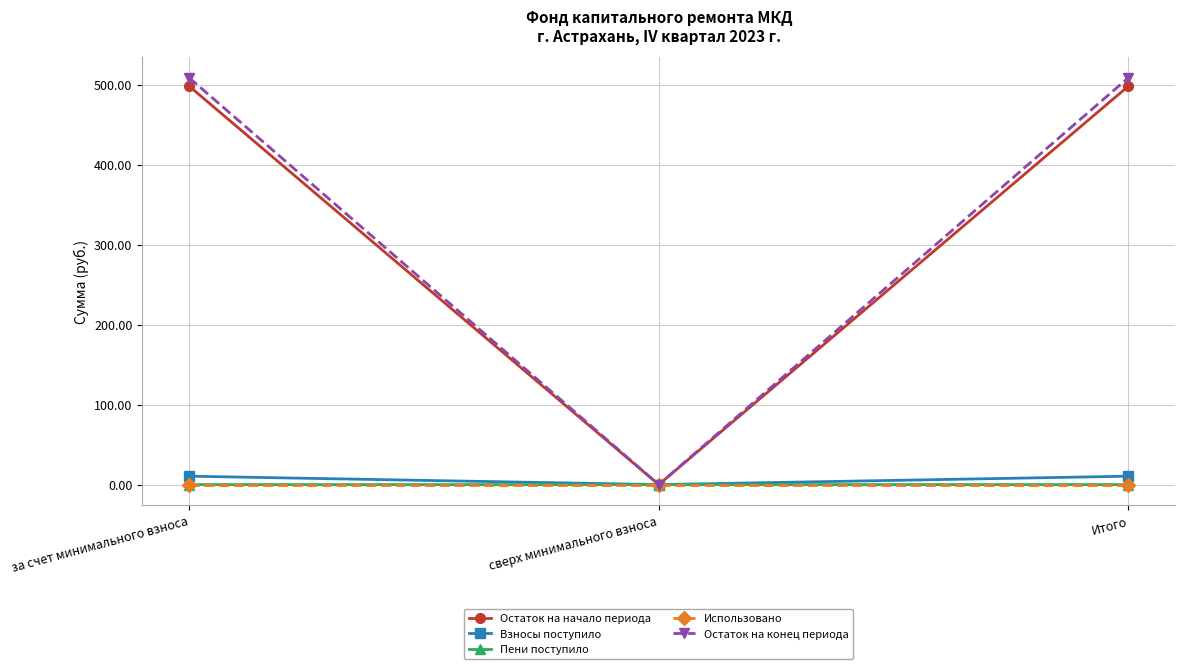

What is the label of the 3rd point from the left?

Итого